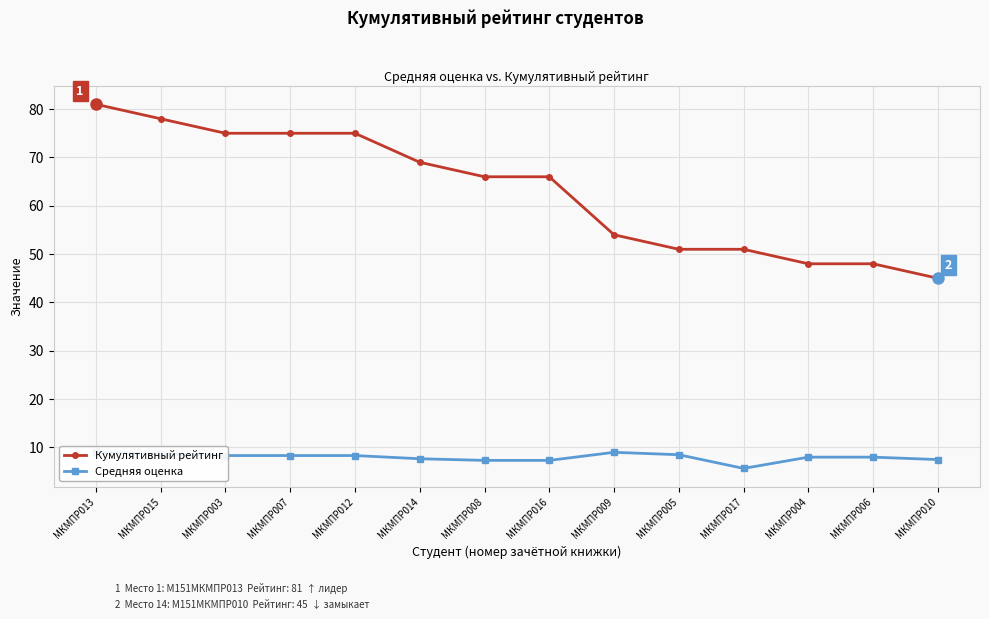

In Средняя оценка, how many points are higher than both neighbors (excluding endpoints)?

1